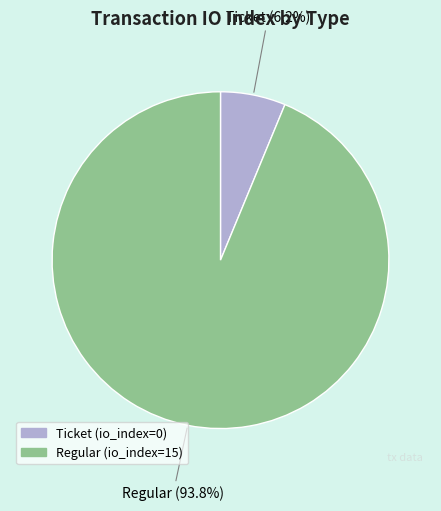

Is there any slice that represents more than half of the pie?

Yes